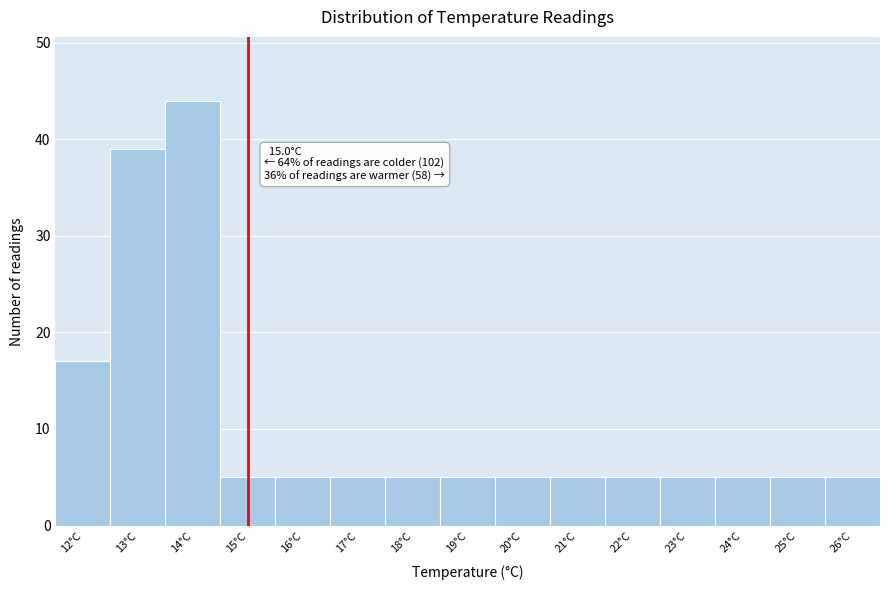

Which range on the x-axis has the tallest bar?

13.5 to 14.5